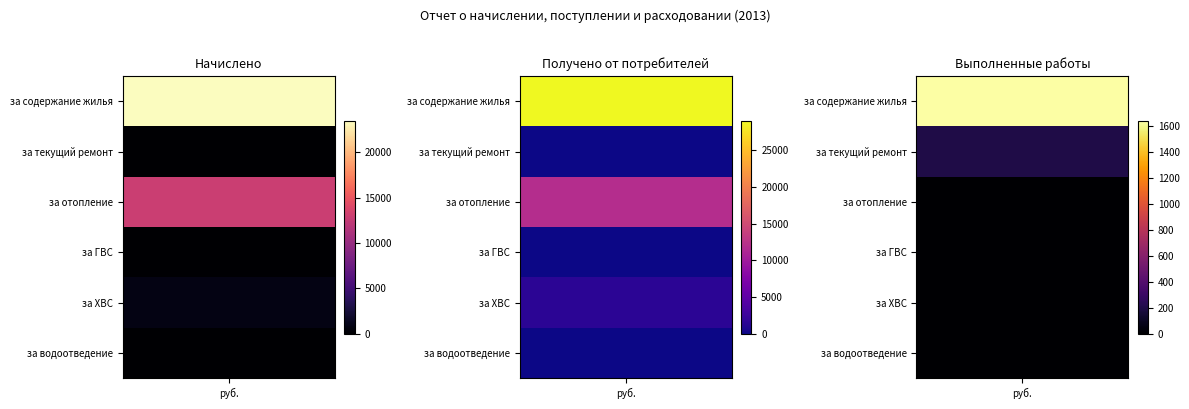

Reading left to right, transcribe all the data shown in this chart.

Начислено: за содержание жилья=23472.5	за текущий ремонт=0.0	за отопление=12866.0	за ГВС=0.0	за ХВС=906.8	за водоотведение=0.0
Получено от потребителей: за содержание жилья=28996.7	за текущий ремонт=0.0	за отопление=11918.1	за ГВС=0.0	за ХВС=1540.1	за водоотведение=0.0
Выполненные работы: за содержание жилья=1643.9	за текущий ремонт=203.7	за отопление=0.0	за ГВС=0.0	за ХВС=0.0	за водоотведение=0.0